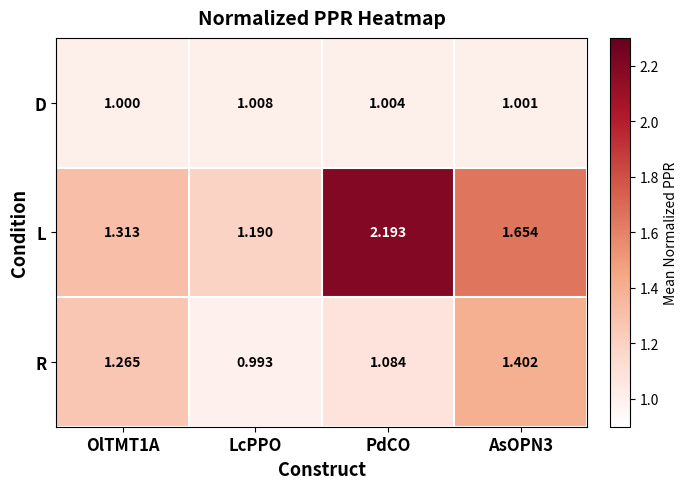

How many values in the R series exceed 1?

3